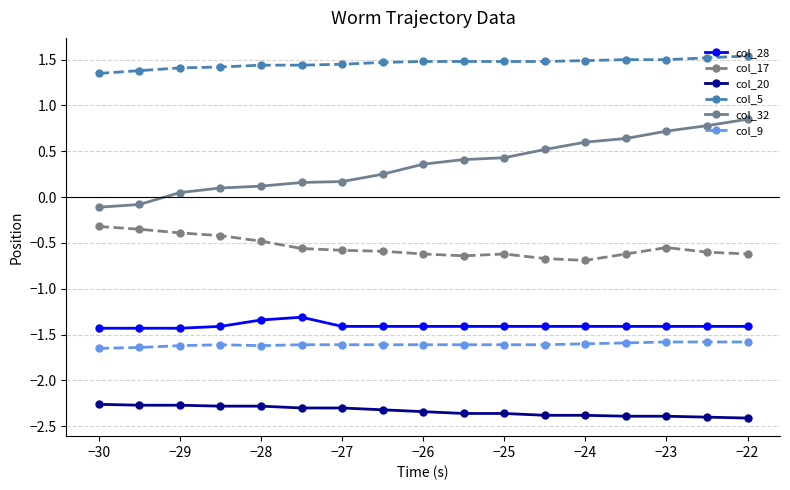

What is the value of the col_5 point at the 14th from the left?

1.5